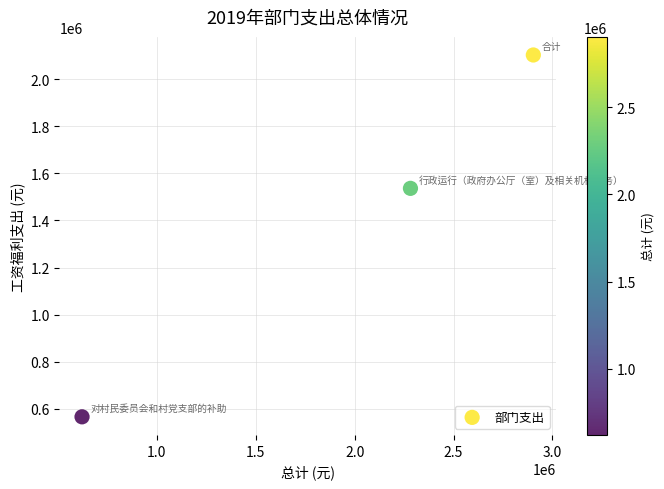

What is the average X value?

1935439.8